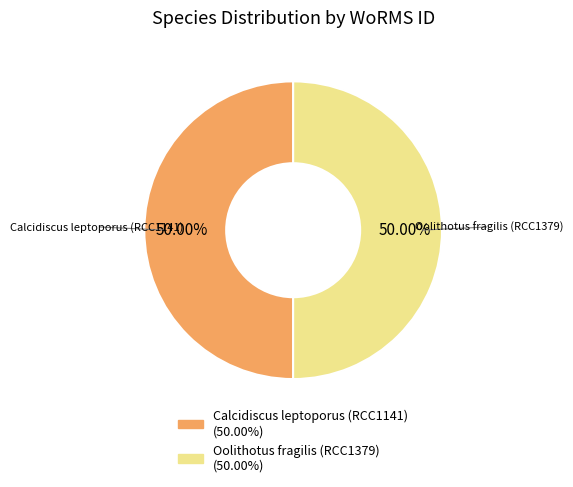

Combined, do Calcidiscus leptoporus (RCC1141) and Oolithotus fragilis (RCC1379) account for over 50%?

Yes